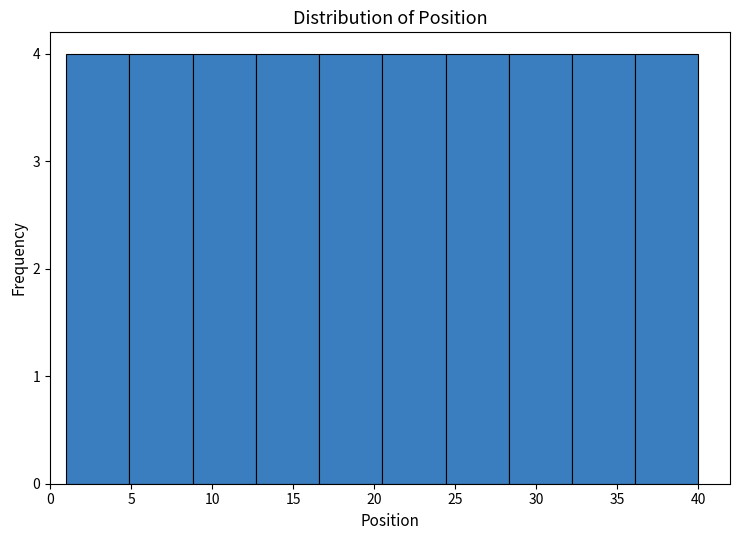

What is the height of the bar covering 32.2 to 36.1 on the x-axis? Neither the bar edges nor the heights are printed on the chart, so give them approximately, as read against the axes.

4